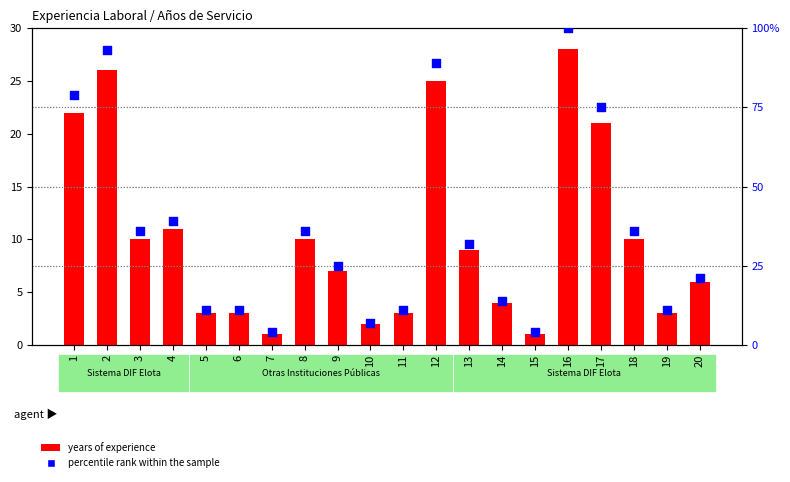

Which series contains the lowest Y value?

years of experience